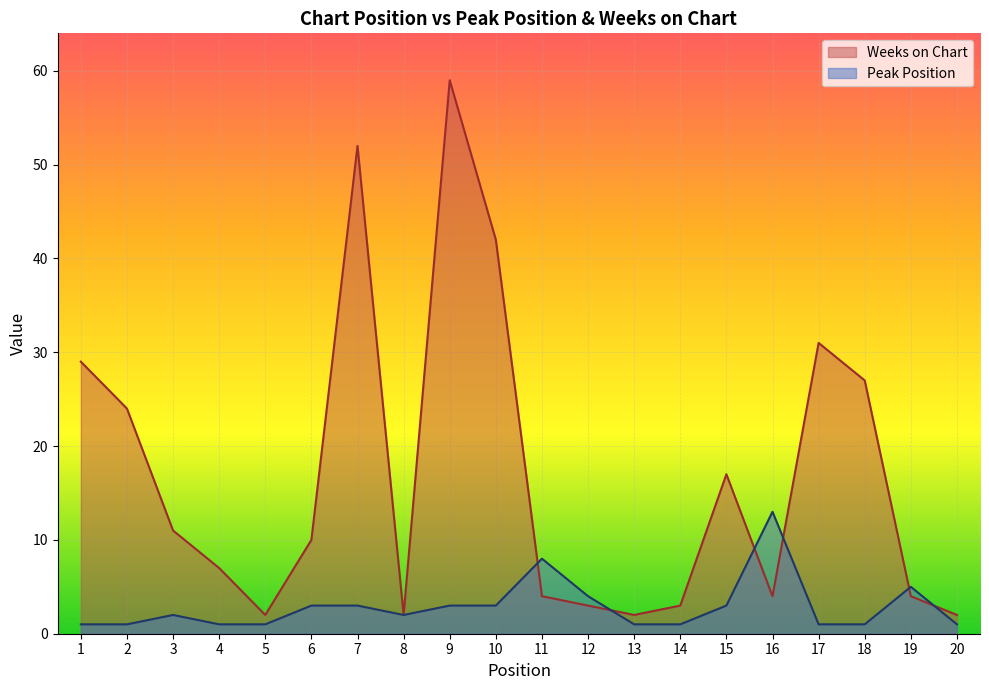

How many data points does each series have?

20